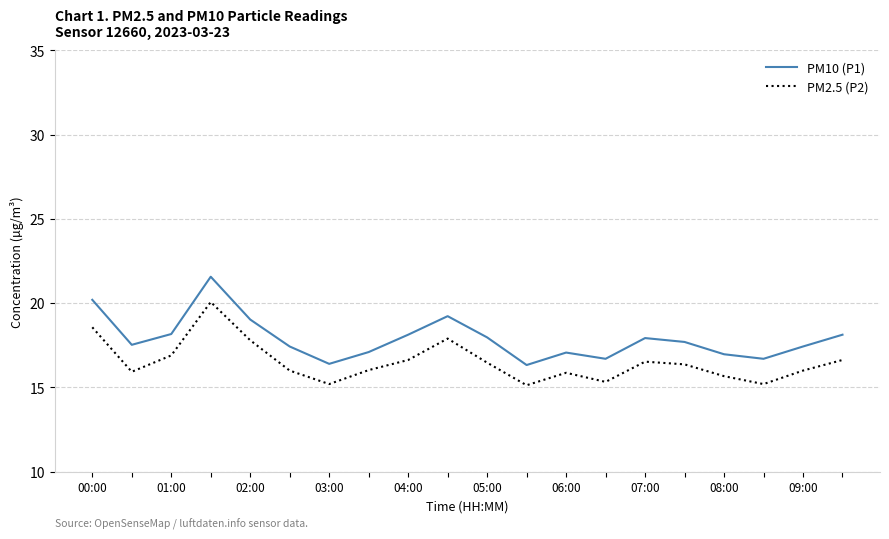

True or false: PM2.5 (P2) has more than 2 interior local peaks.

True